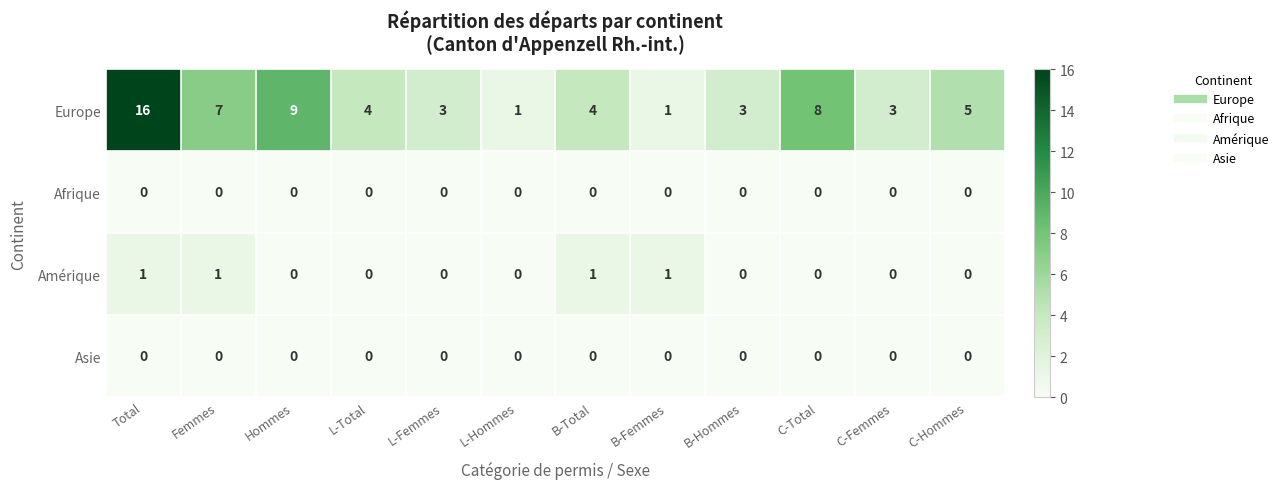

Is it true that Europe equals 0 at L-Hommes?

False